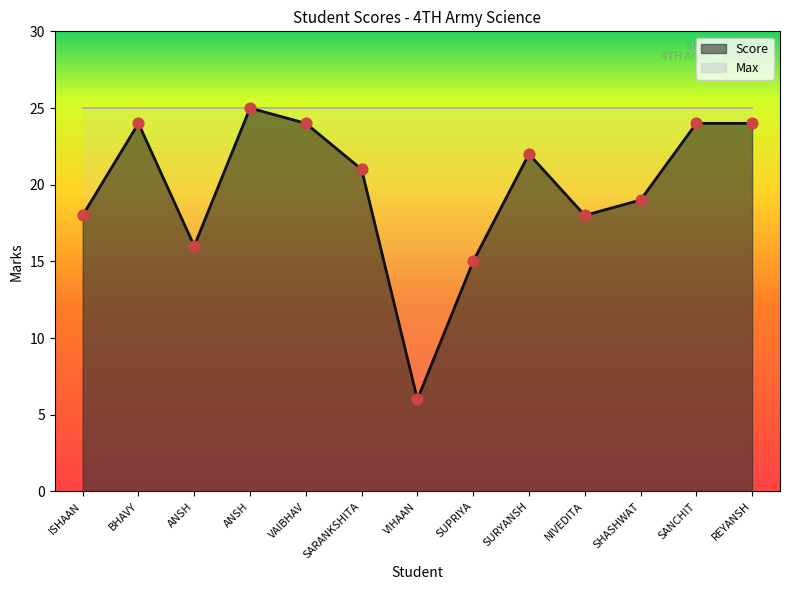

Which has a higher value, NIVEDITA or ISHAAN?

NIVEDITA